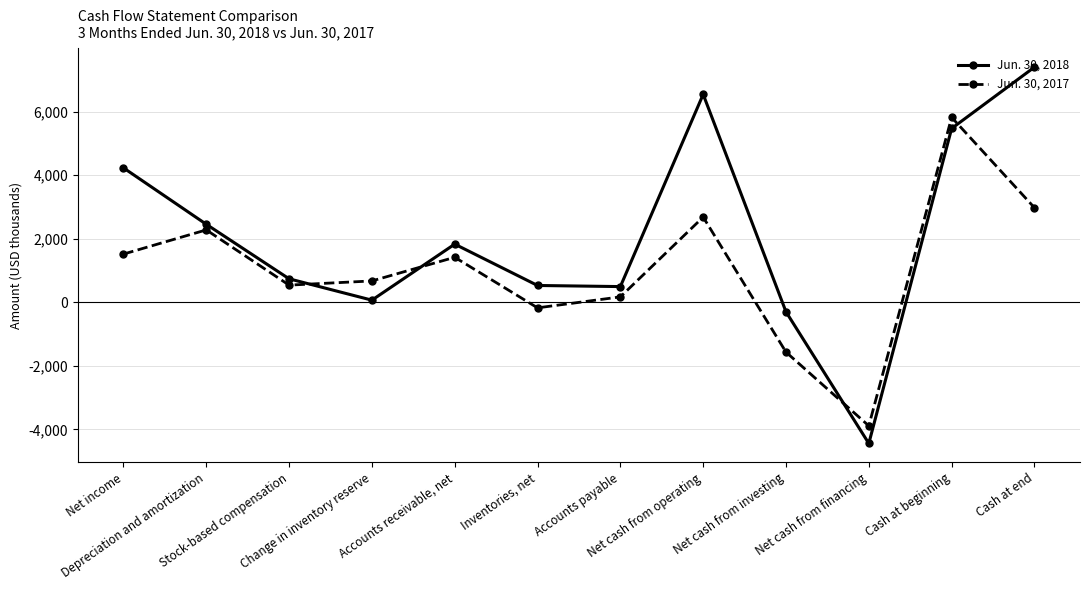

What is the label of the 10th point from the left?

Net cash from financing